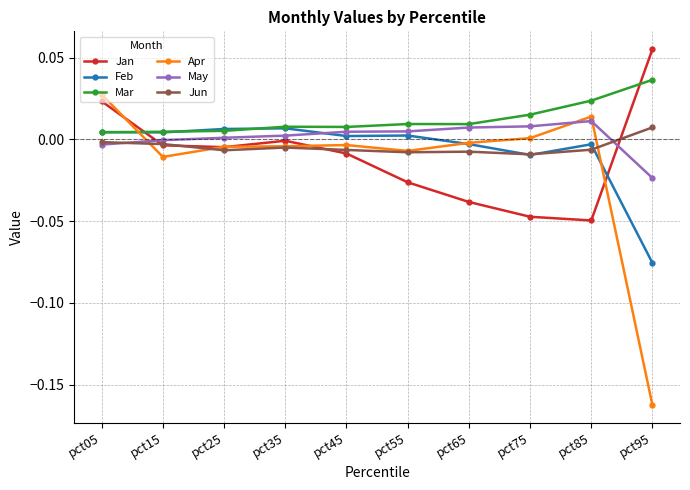

Is the value of May at pct95 greater than the value of Feb at pct15?

No